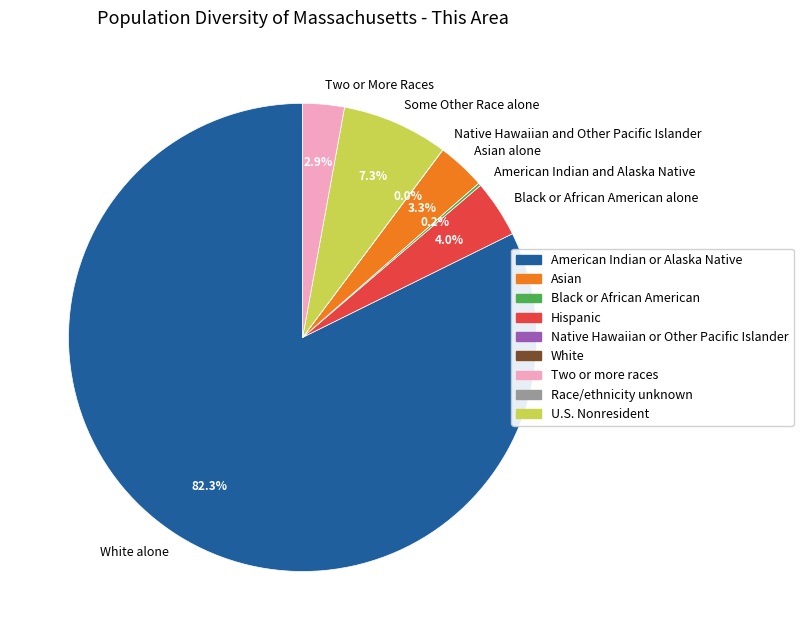

True or false: Some Other Race alone accounts for 1% of the total.

False